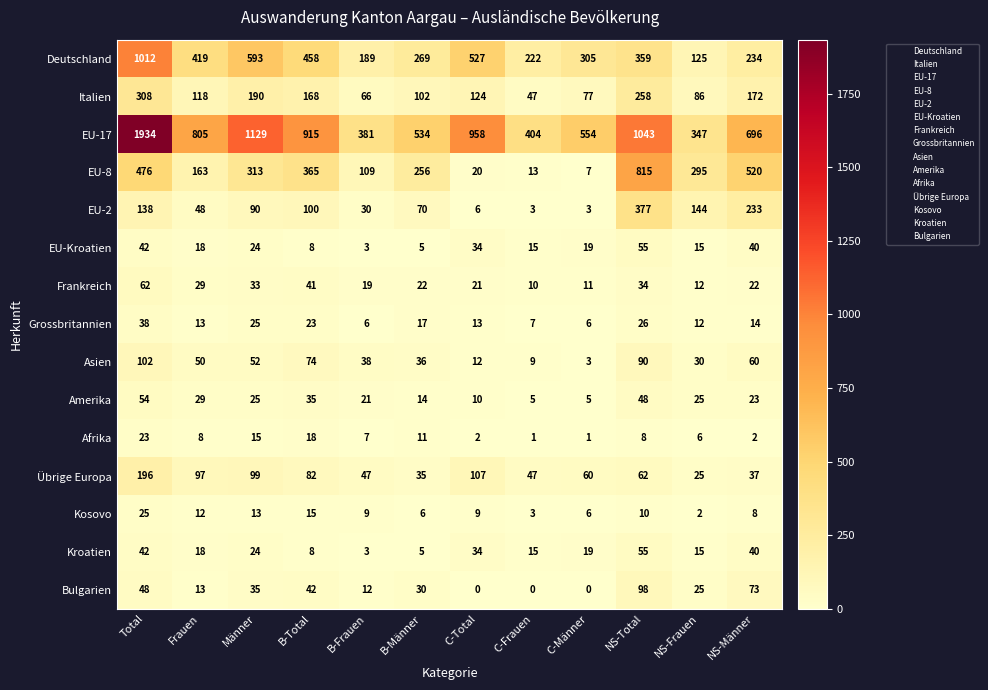

At how many categories does at least one series exceed 877?

5